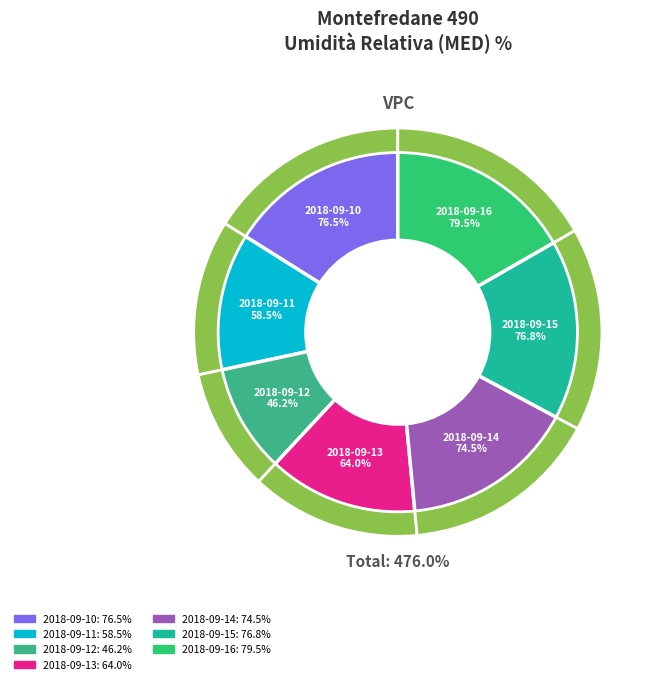

Which slice is the smallest?

2018-09-12